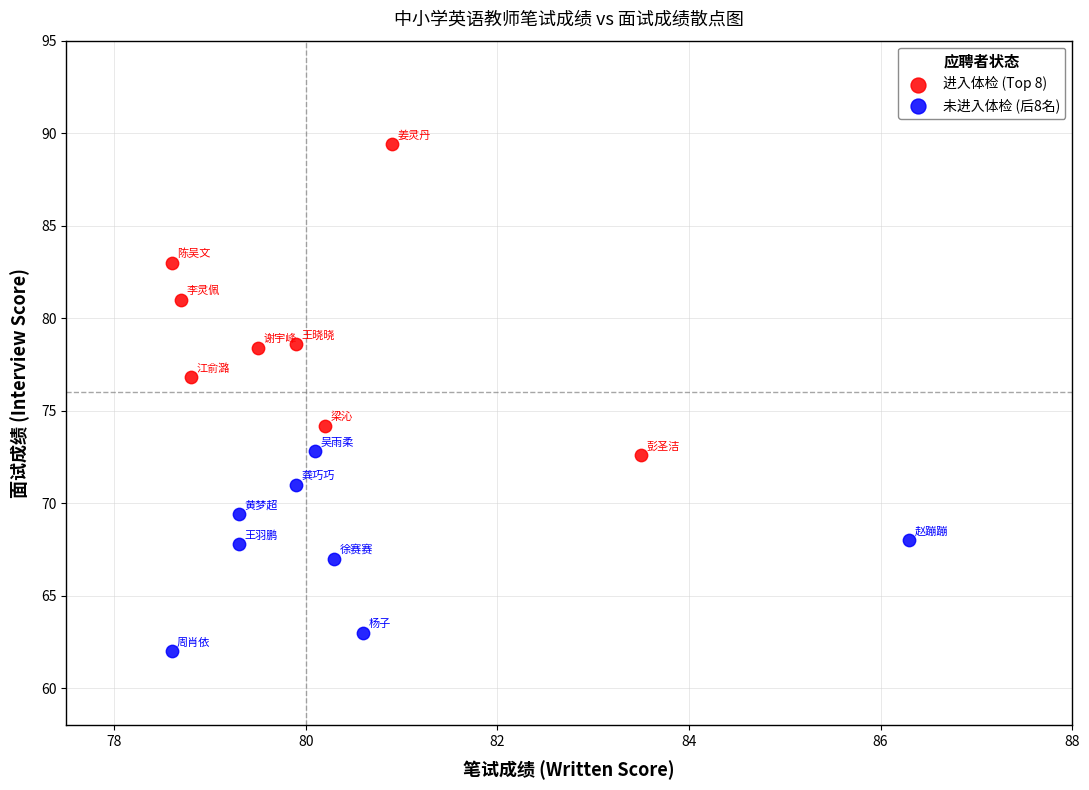

Which series reaches the minimum Y coordinate?

未进入体检 (后8名)